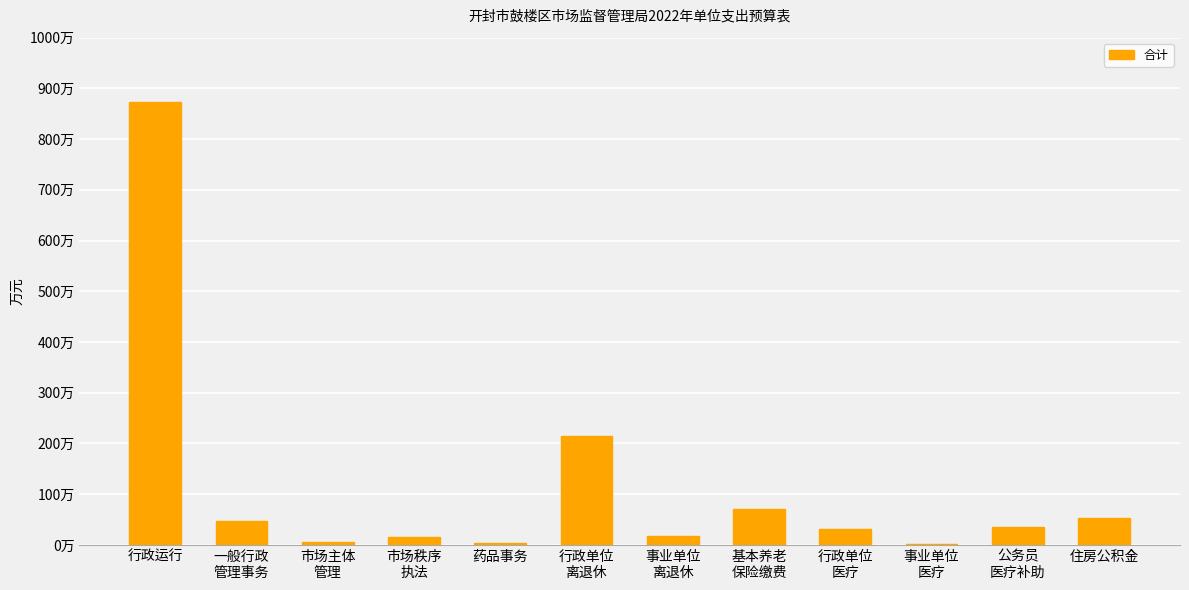

What is the sum of all values?

1370.4